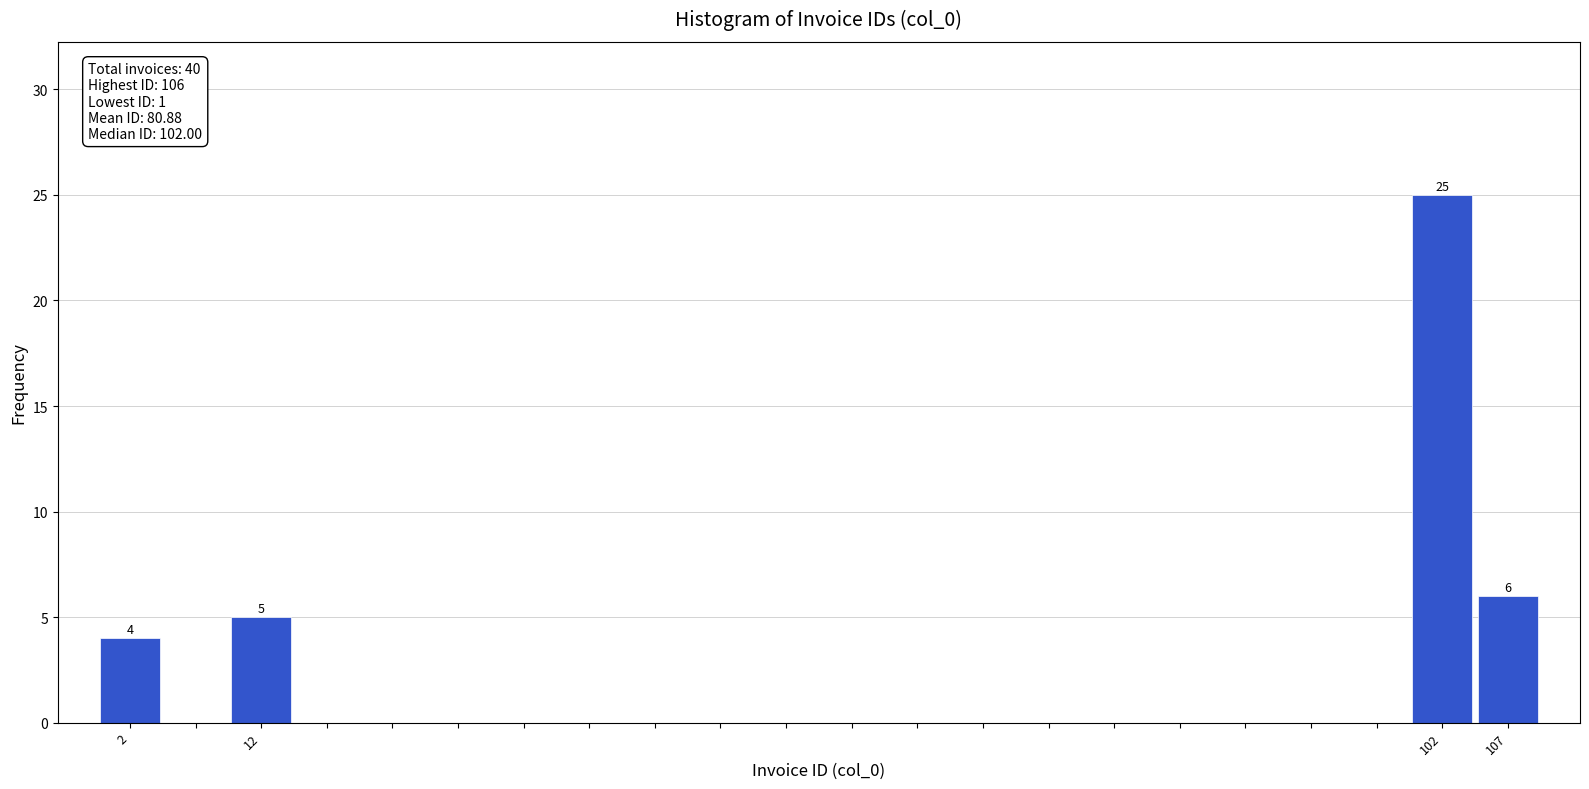

Over which range of the x-axis is the bar tallest?

100 to 105